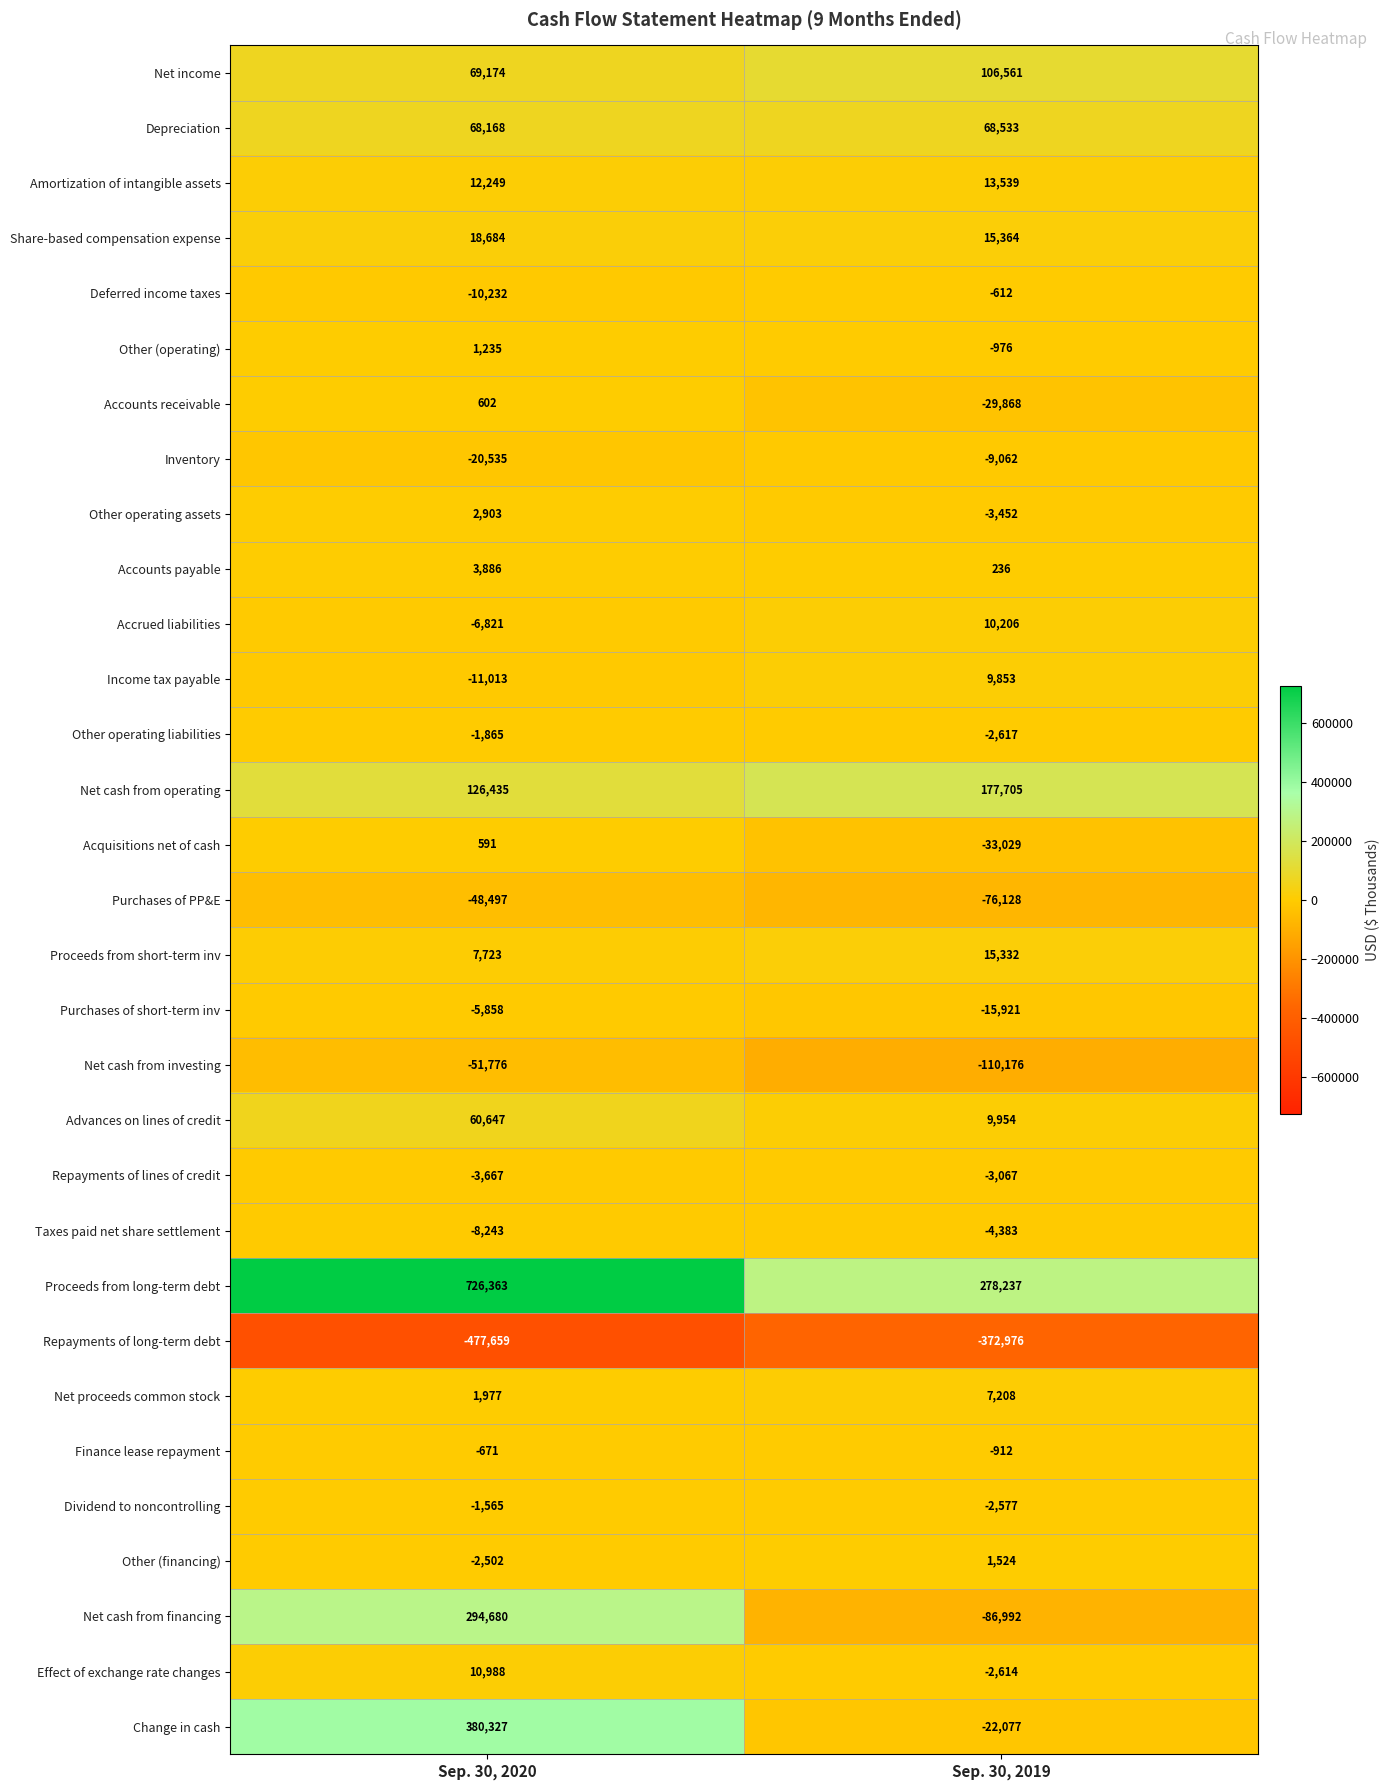

What is the minimum value shown in the chart?

-477659